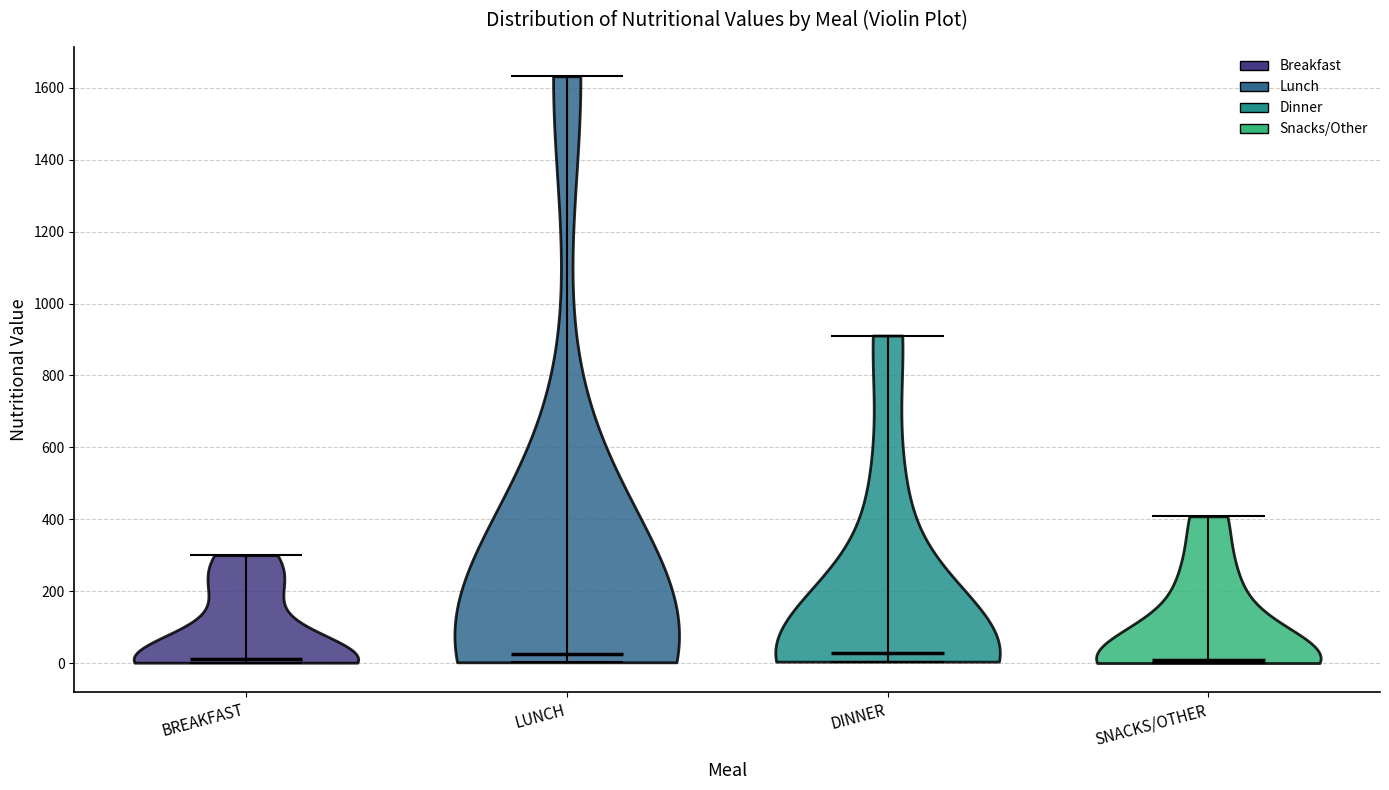

Reading left to right, read every violin against the y-axis: where its median line is, and the lowest and highest points it reaches. The values are not printed on the chart, so give them approximately, as read against the axis.

BREAKFAST: median line 20, lowest point 0, highest point 300
LUNCH: median line 20, lowest point 0, highest point 1640
DINNER: median line 20, lowest point 0, highest point 920
SNACKS/OTHER: median line 0, lowest point 0, highest point 400